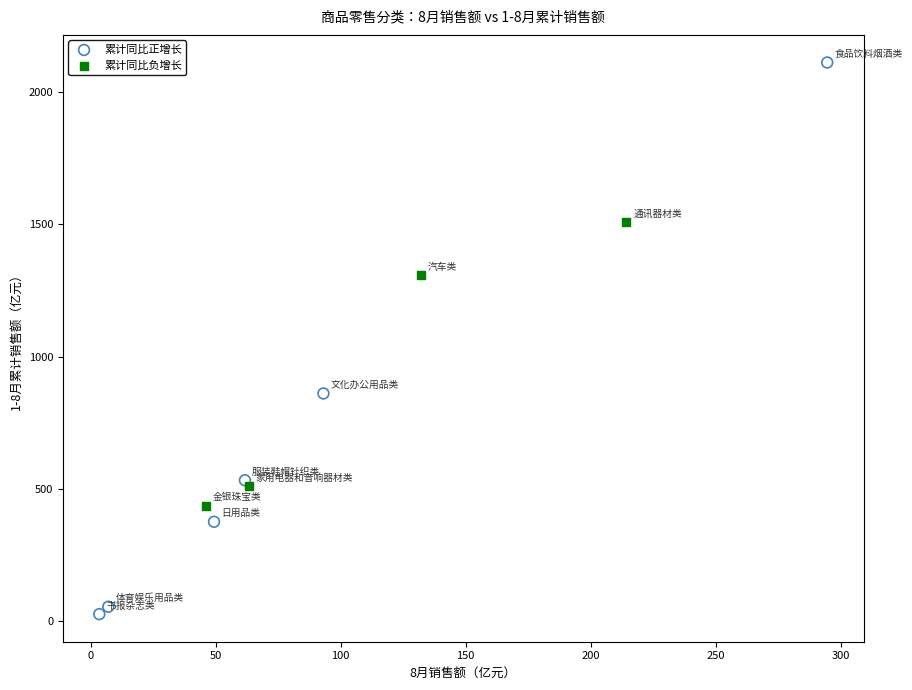

Which series contains the lowest Y value?

累计同比正增长